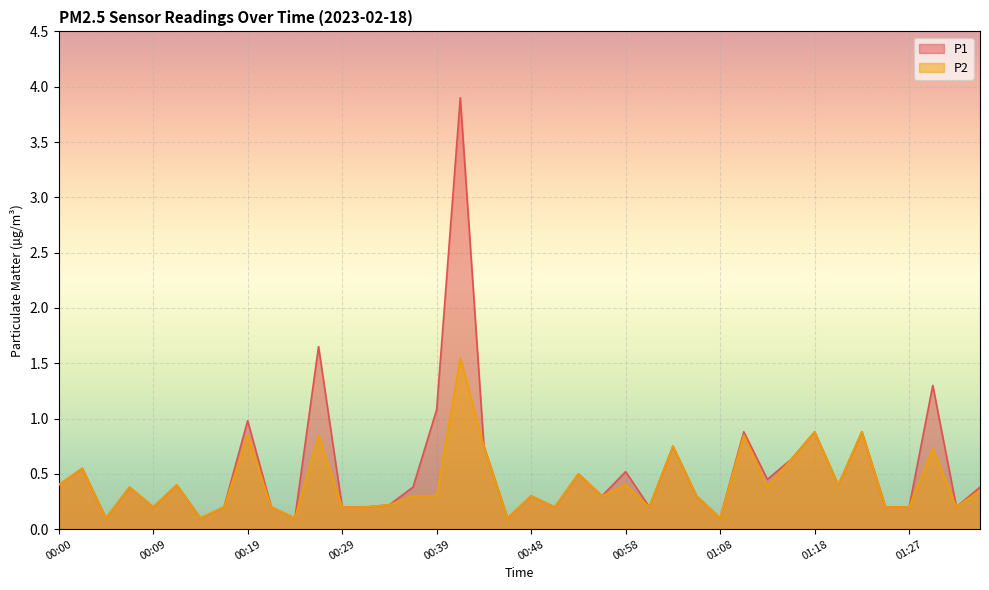

In P2, how many points are higher than both neighbors (excluding endpoints)?

14